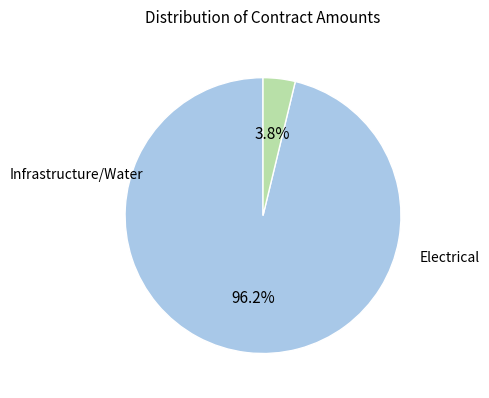

How many slices are in this pie chart?

2